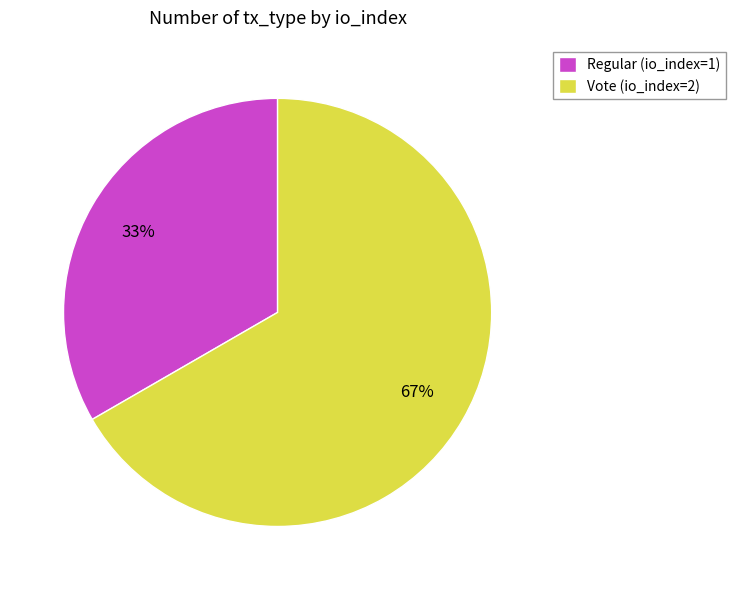

What is the smallest slice in the pie chart?

Regular